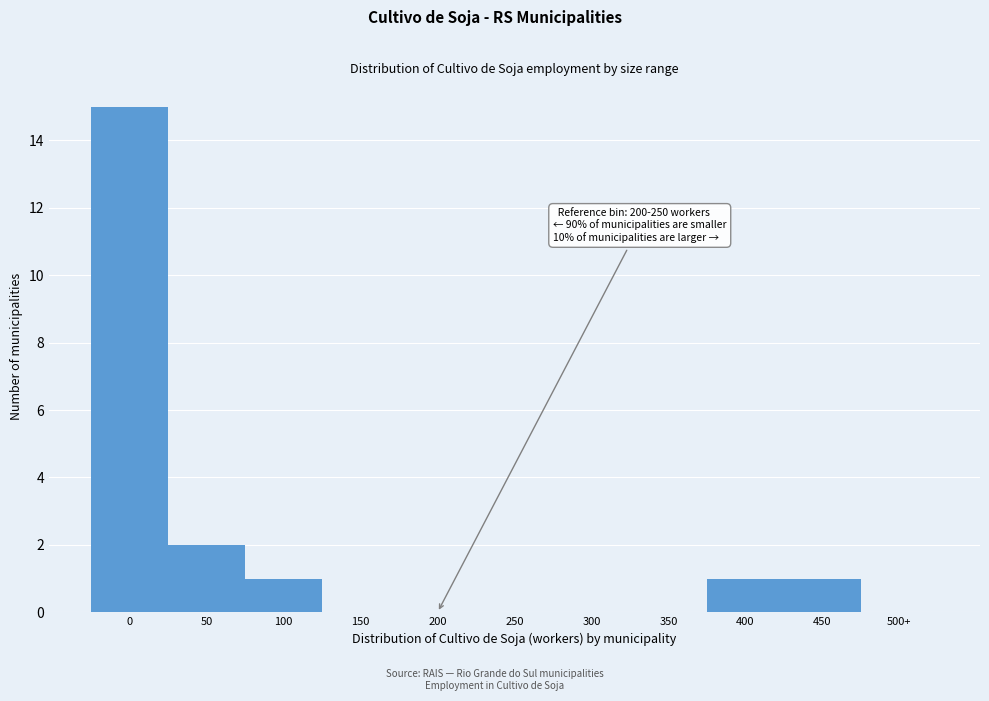

Reading right to left, transcribe all the data shown in this chart.

500+=0	450=1	400=1	350=0	300=0	250=0	200=0	150=0	100=1	50=2	0=15